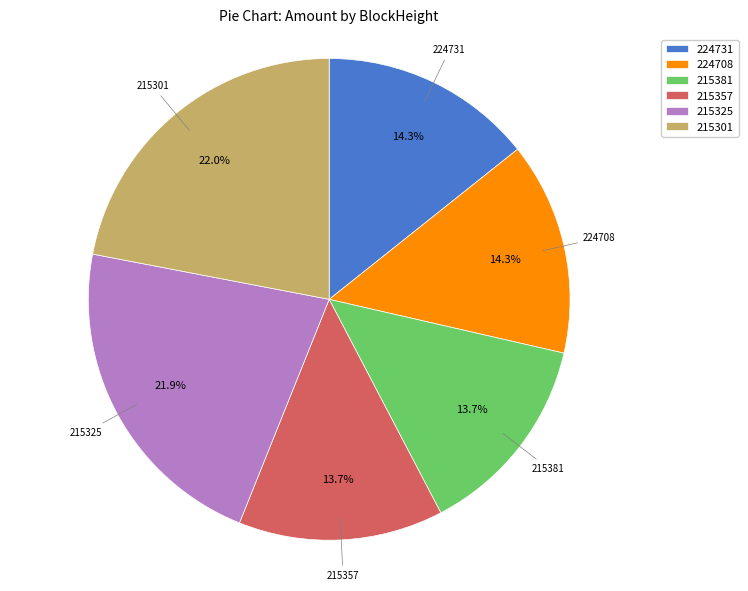

Which has a higher value, 224708 or 215357?

224708